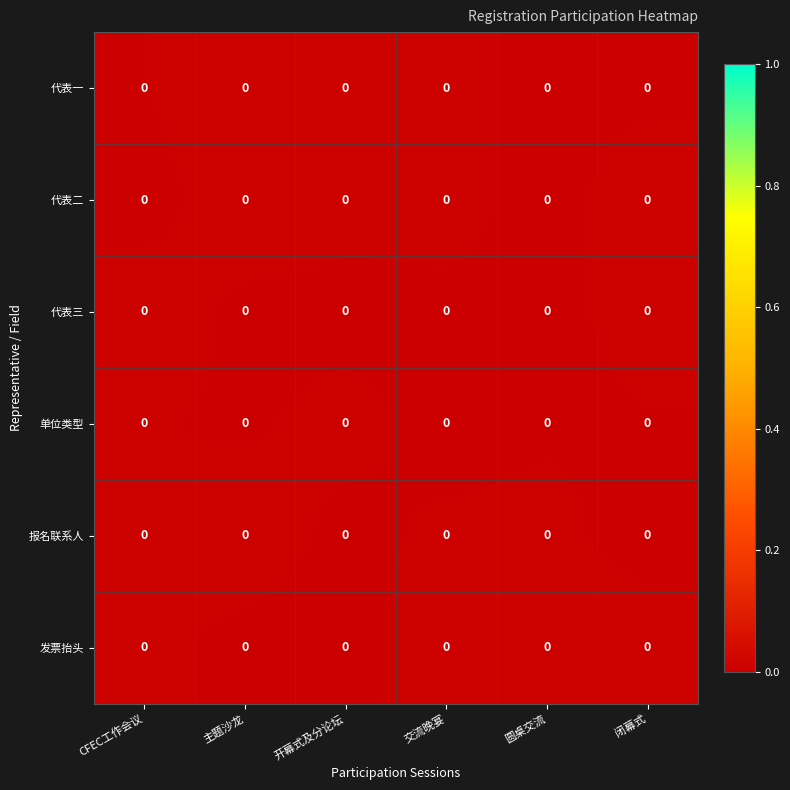

Is it true that 单位类型 equals 0.0 at 圆桌交流?

True